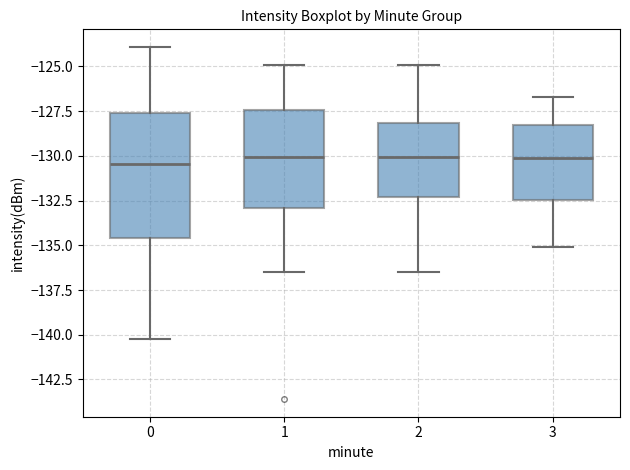

Comparing the boxes themselves (not the whiskers), which one is the tallest?

0